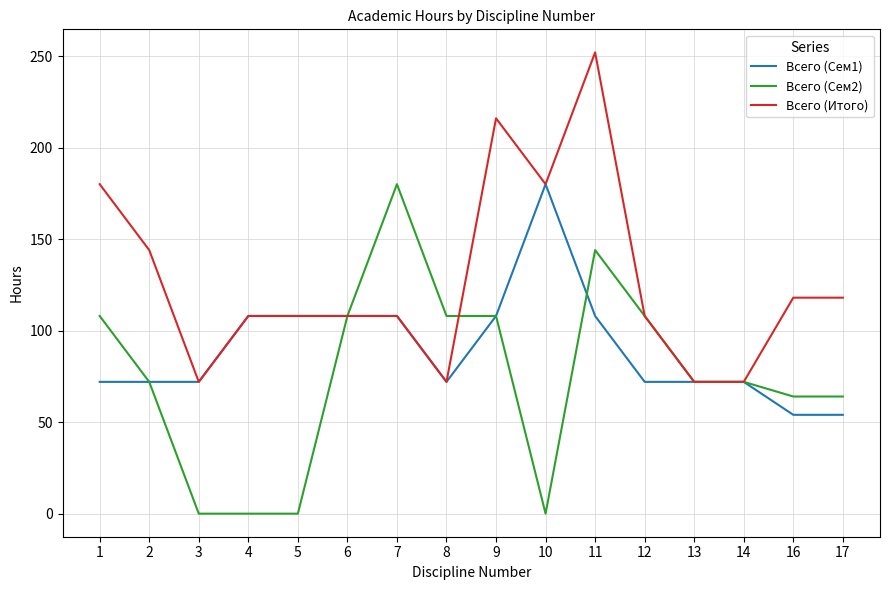

True or false: Всего (Сем1) has a value of 180 at 10.

True